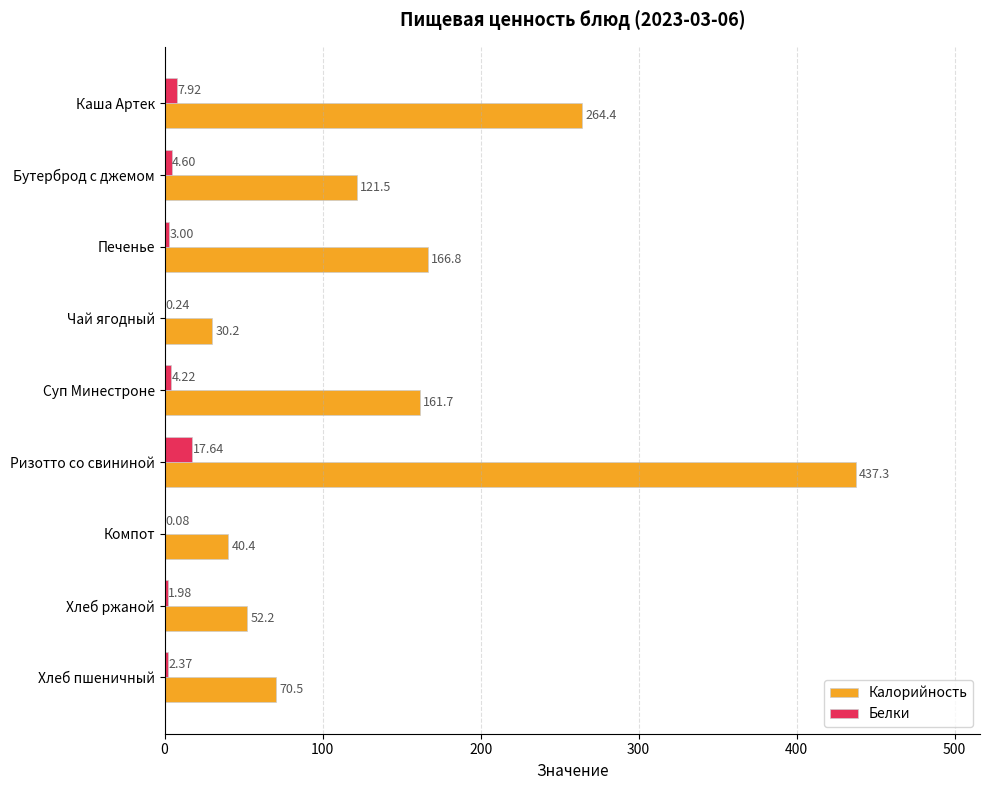

At which label is Калорийность closest to 233?

Каша Артек